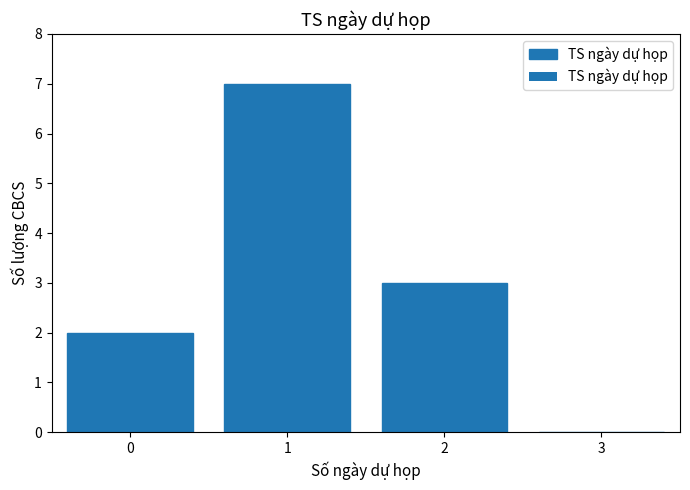

Reading left to right, transcribe this chart: for each bar, give the range it covers on the x-axis and its height. The values are not printed on the chart, so give them approximately, as read against the axis.

-0.5 to 0.5: 2
0.5 to 1.5: 7
1.5 to 2.5: 3
2.5 to 3.5: 0